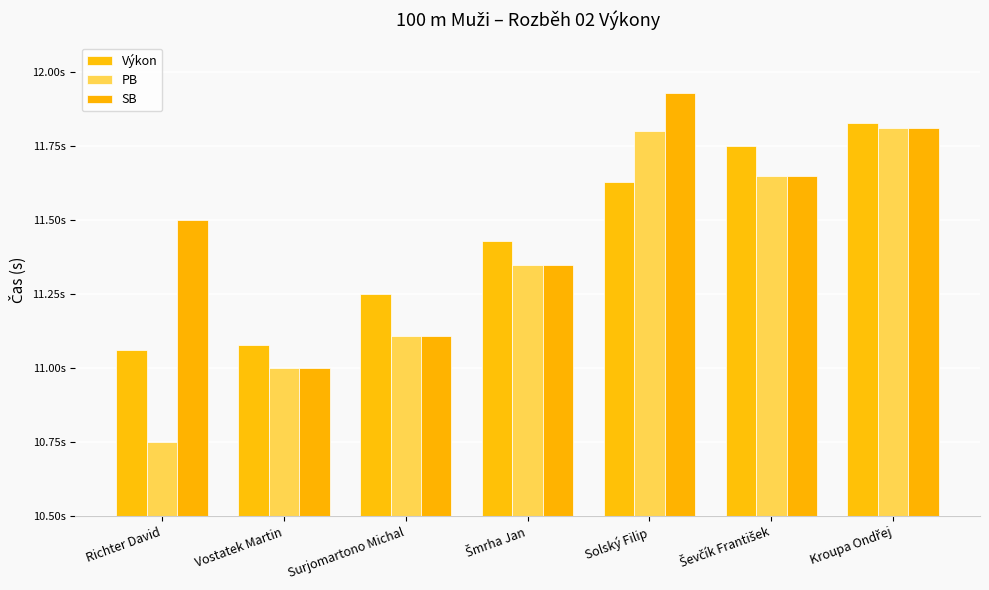

Is the value of PB at Vostatek Martin greater than the value of SB at Šmrha Jan?

No